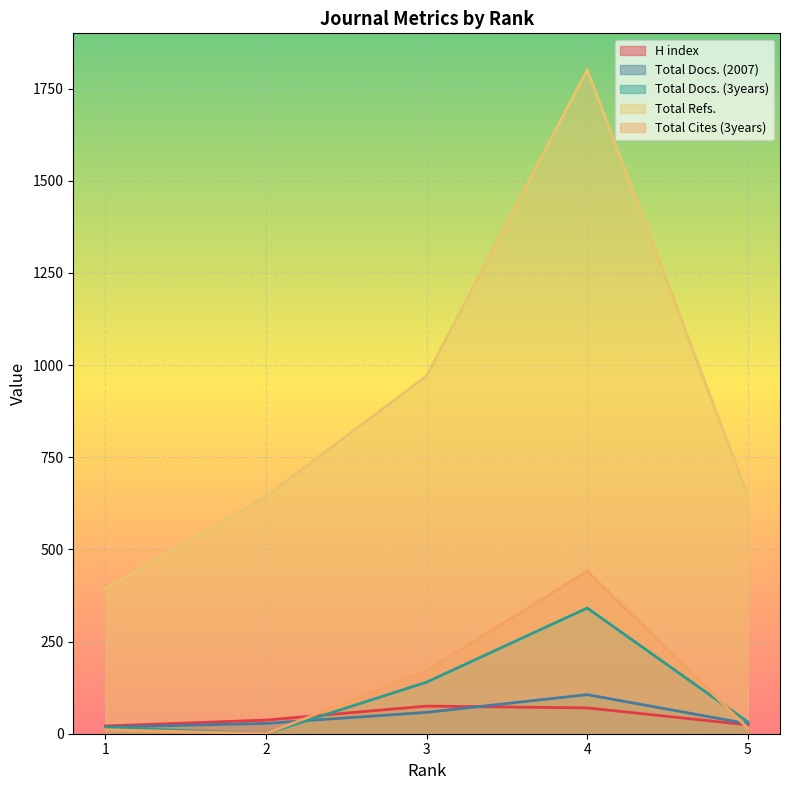

Which series has the largest total across all categories?

Total Refs.